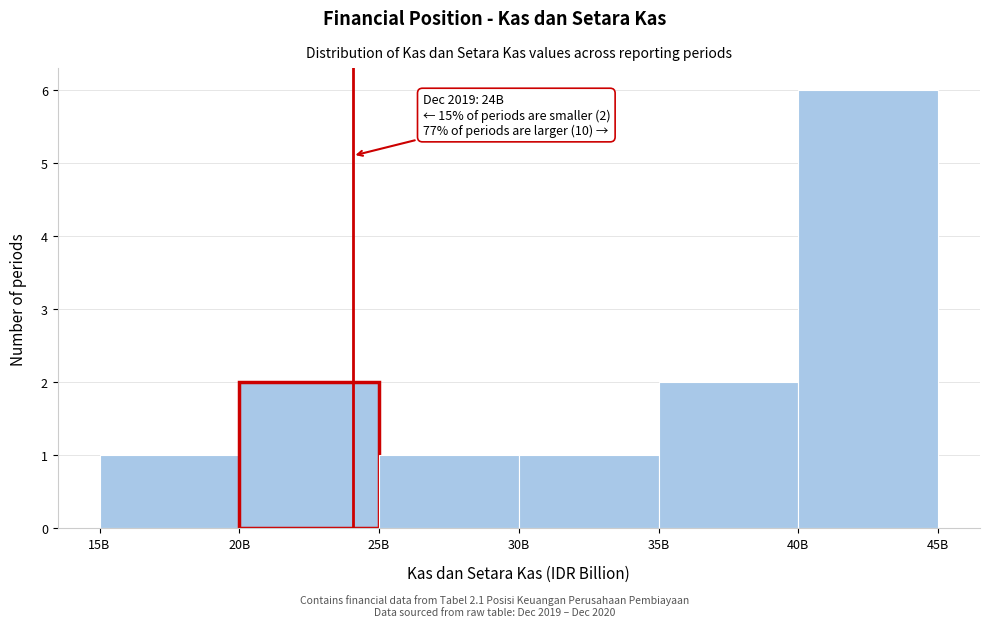

Reading right to left, transcribe all the data shown in this chart.

6	2	1	1	2	1